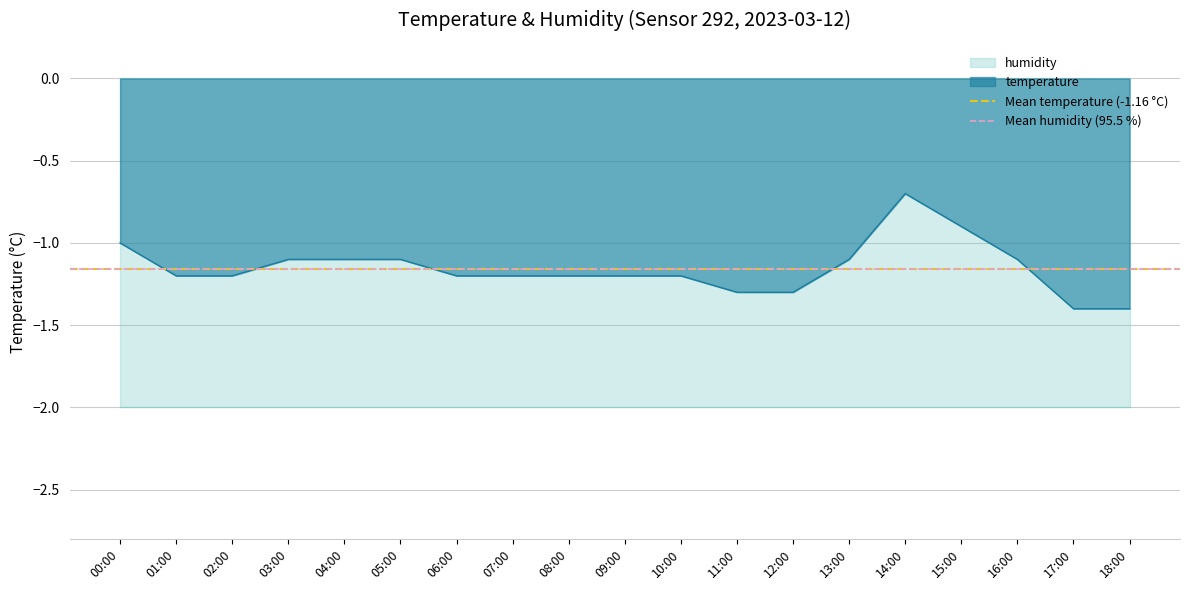

What is the change in value from 10:00 to 13:00?

+0.1